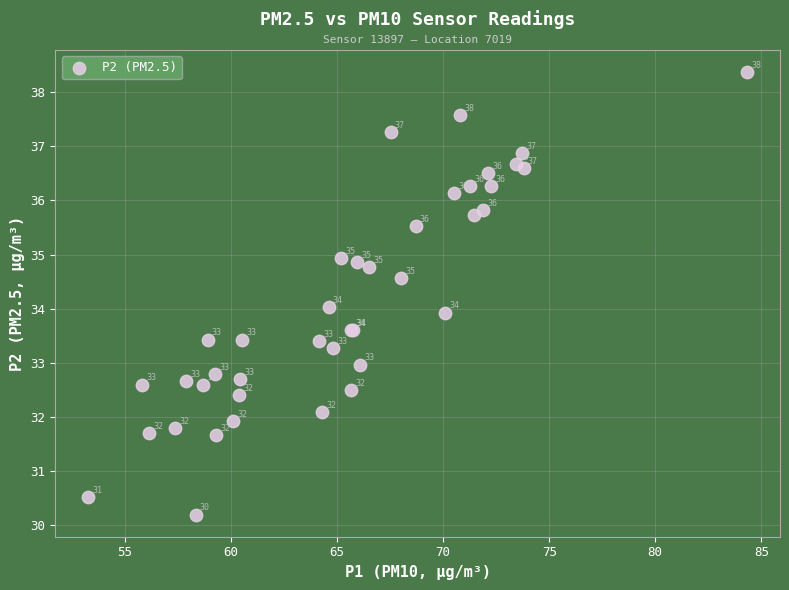

What Y value in the scatter plot is closest to 34?

34.0